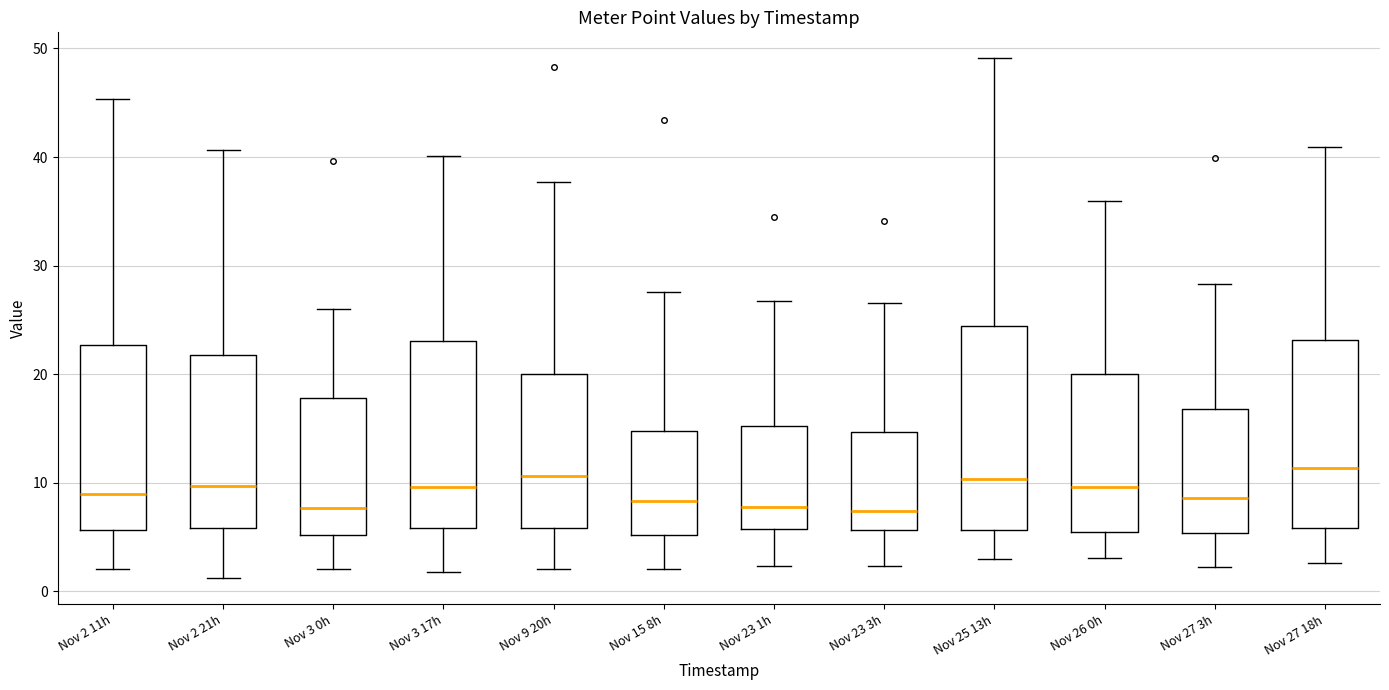

Which box is the tallest, from its lower edge to its upper edge?

Nov 25 13h